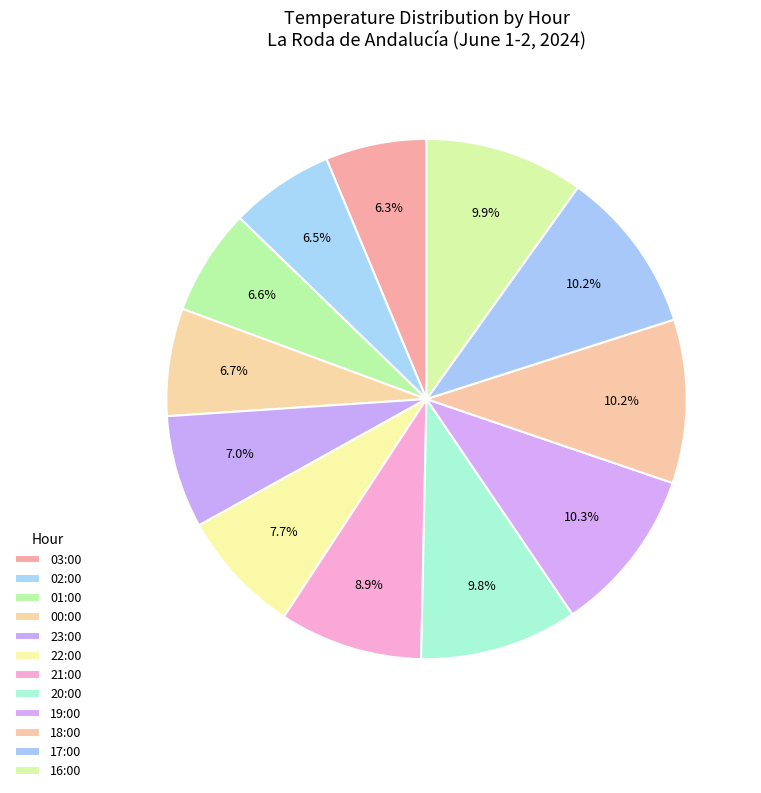

How many slices are in this pie chart?

12